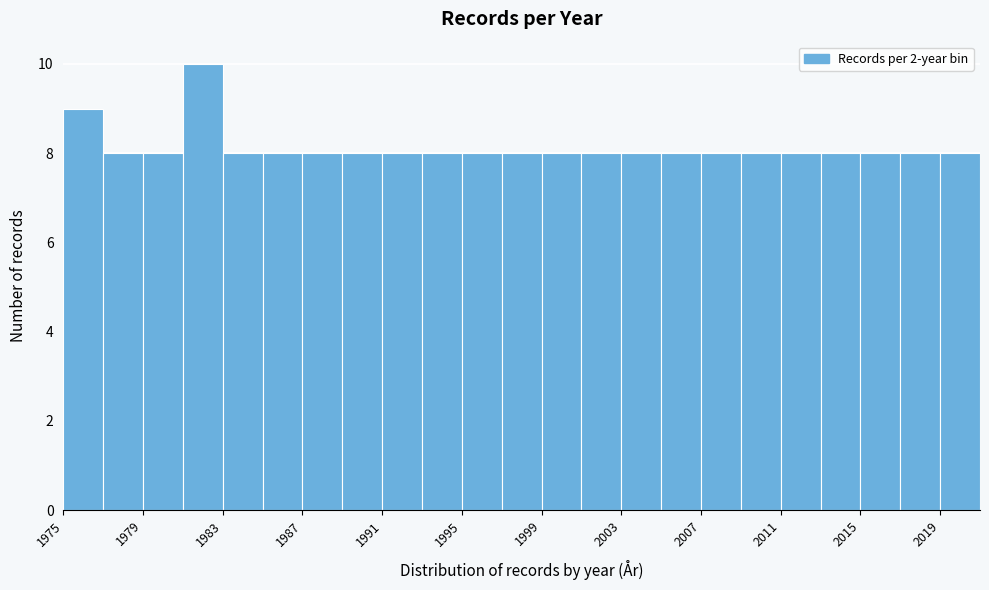

Over which range of the x-axis is the bar tallest?

1981 to 1983